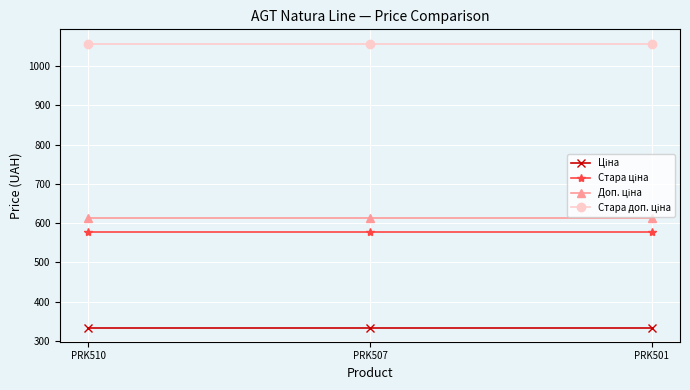

What is the difference between the highest and lowest values at PRK501?

722.8